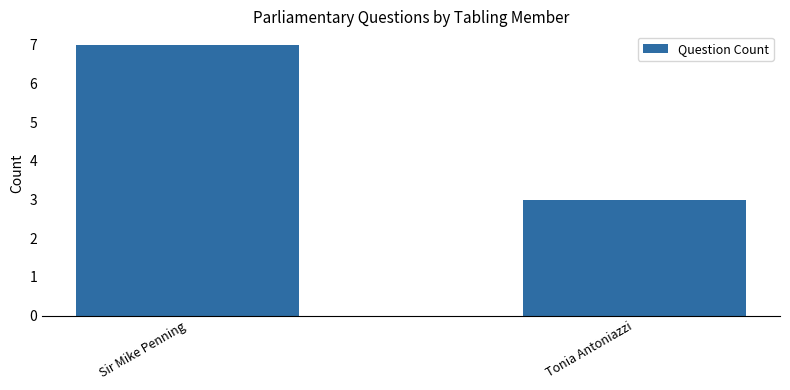

What is the value of the 1st bar from the left?

7